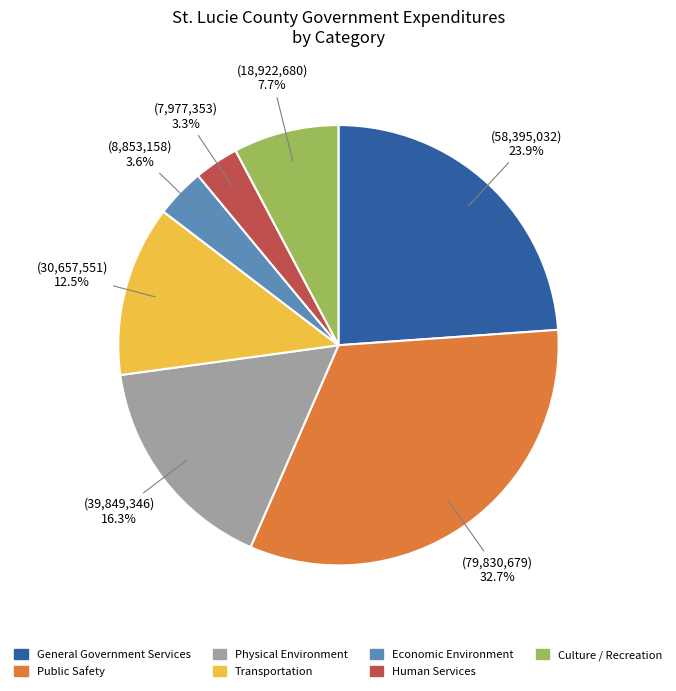

To the nearest percent, what portion does Economic Environment represent?

4%